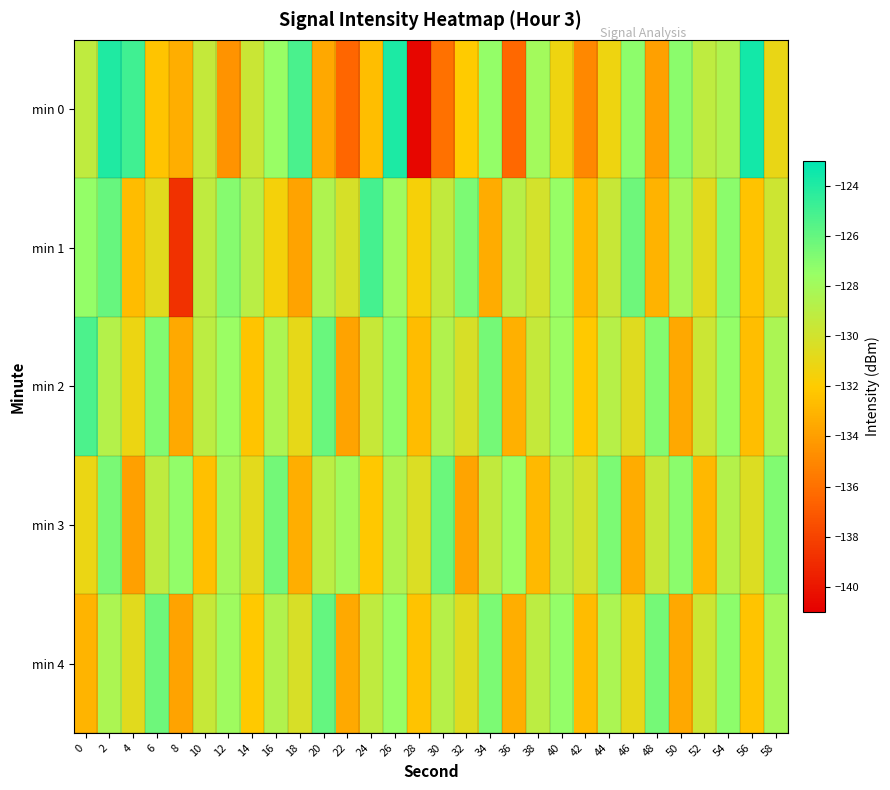

Rank the series by their maximum value, from highest to lowest.

min 0, min 1, min 2, min 4, min 3